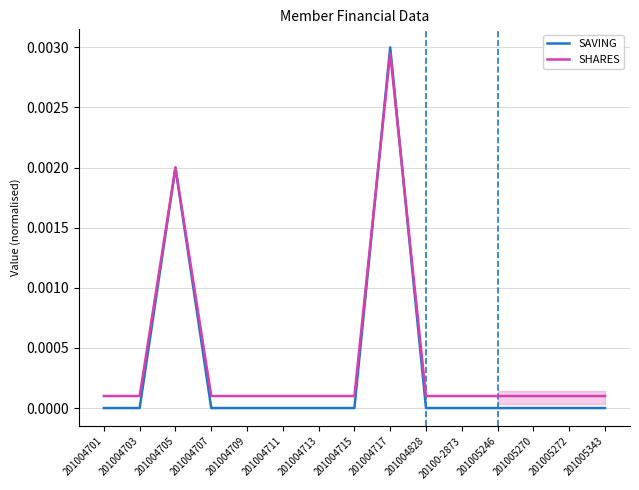

How many intersections are there between SHARES and SAVING?

2